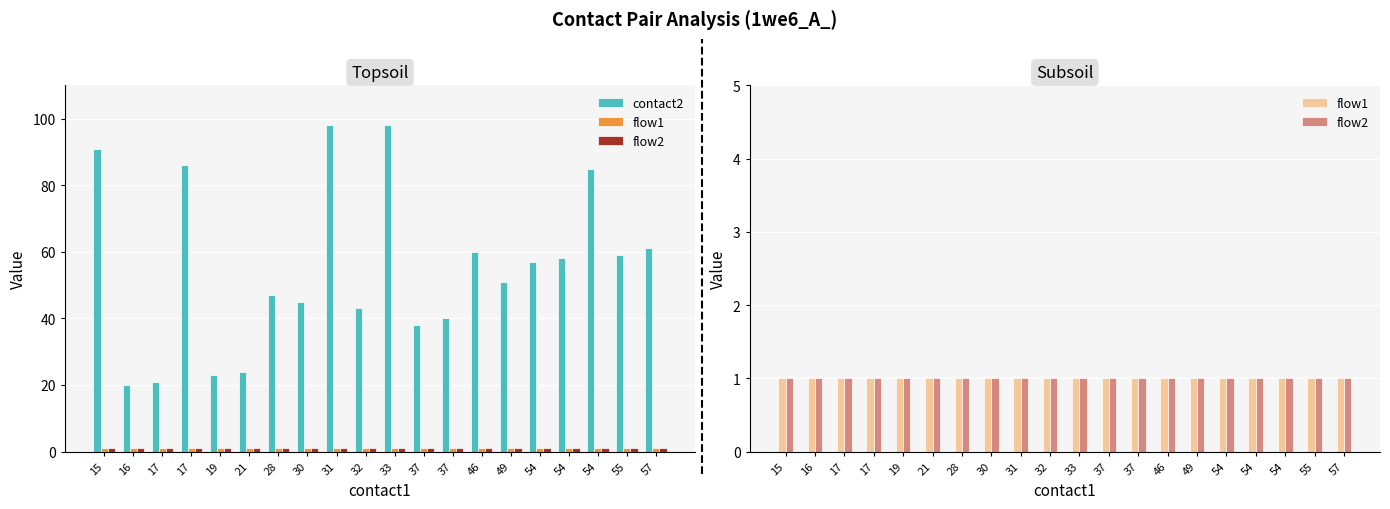

What is the value of the flow1 bar at the 4th from the left?

1